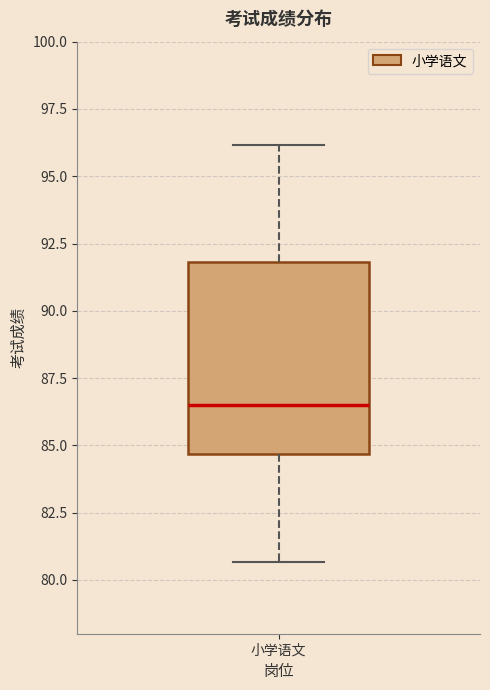

Read this box plot against the y-axis: the position of the median line, the range covered by the box, and the ends of both whiskers. The values are not printed on the chart, so give them approximately, as read against the axis.

median 86.5, box 84.5 to 92.0, whiskers 80.5 to 96.0